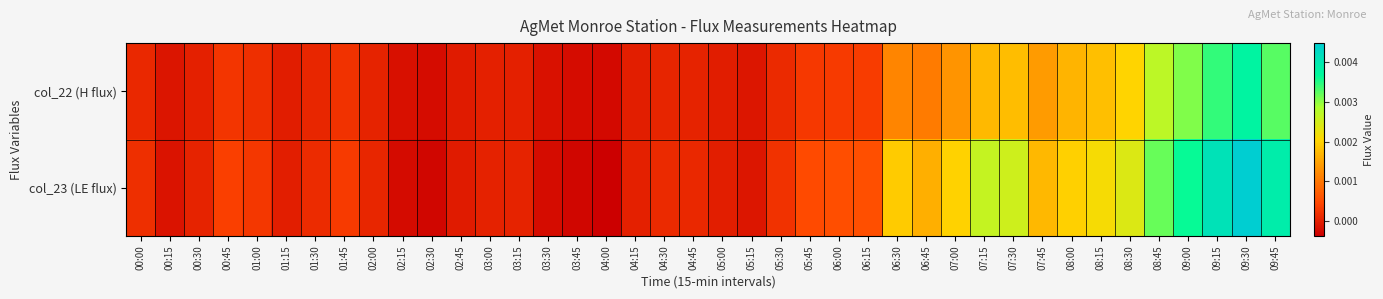

Reading right to left, list all the values displayed in this chart.

col_22 (H flux): 09:45=0.0	09:30=0.0	09:15=0.0	09:00=0.0	08:45=0.0	08:30=0.0	08:15=0.0	08:00=0.0	07:45=0.0	07:30=0.0	07:15=0.0	07:00=0.0	06:45=0.0	06:30=0.0	06:15=0.0	06:00=0.0	05:45=0.0	05:30=0.0	05:15=-0.0	05:00=-0.0	04:45=0.0	04:30=0.0	04:15=-0.0	04:00=-0.0	03:45=-0.0	03:30=-0.0	03:15=0.0	03:00=-0.0	02:45=-0.0	02:30=-0.0	02:15=-0.0	02:00=0.0	01:45=0.0	01:30=0.0	01:15=-0.0	01:00=0.0	00:45=0.0	00:30=0.0	00:15=-0.0	00:00=0.0
col_23 (LE flux): 09:45=0.0	09:30=0.0	09:15=0.0	09:00=0.0	08:45=0.0	08:30=0.0	08:15=0.0	08:00=0.0	07:45=0.0	07:30=0.0	07:15=0.0	07:00=0.0	06:45=0.0	06:30=0.0	06:15=0.0	06:00=0.0	05:45=0.0	05:30=0.0	05:15=-0.0	05:00=-0.0	04:45=0.0	04:30=0.0	04:15=0.0	04:00=-0.0	03:45=-0.0	03:30=-0.0	03:15=0.0	03:00=0.0	02:45=-0.0	02:30=-0.0	02:15=-0.0	02:00=0.0	01:45=0.0	01:30=0.0	01:15=-0.0	01:00=0.0	00:45=0.0	00:30=0.0	00:15=-0.0	00:00=0.0